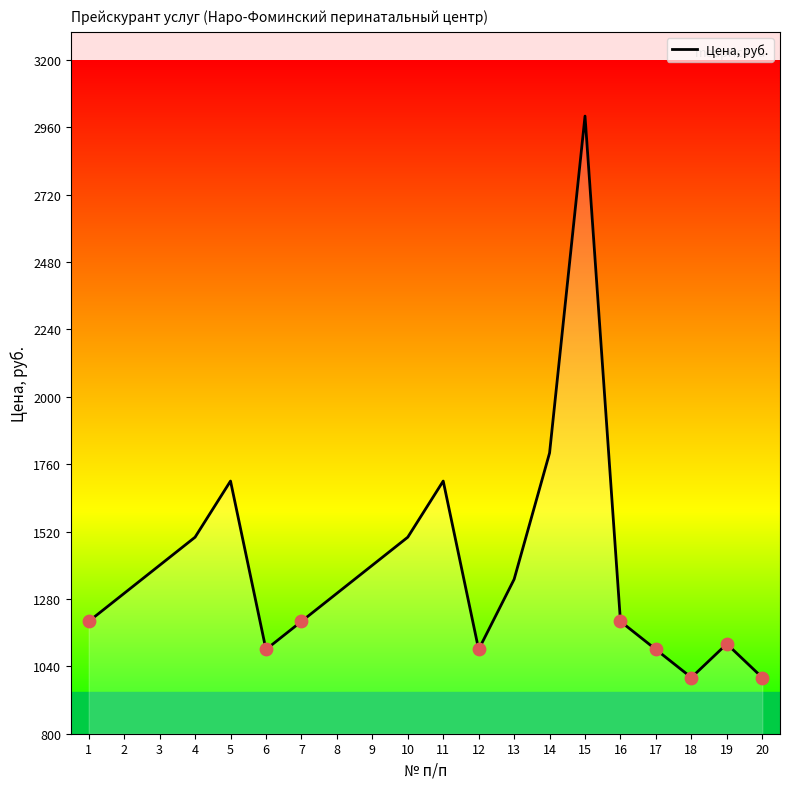

What is the ratio of the value at 14 to the value at 19?

1.6